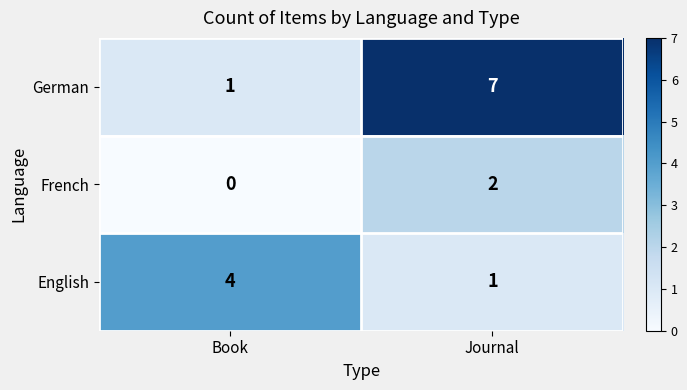

True or false: English has a value of 2 at Journal.

False